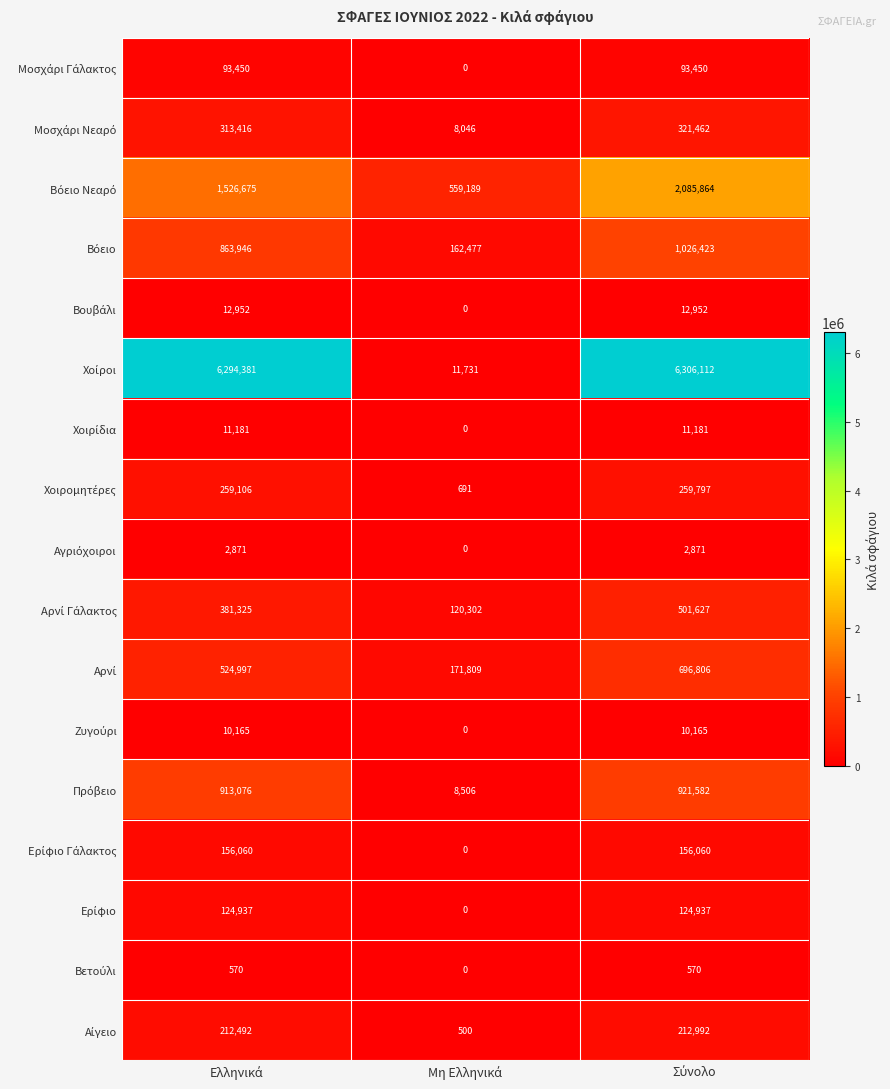

What is the maximum value shown in the chart?

6306112